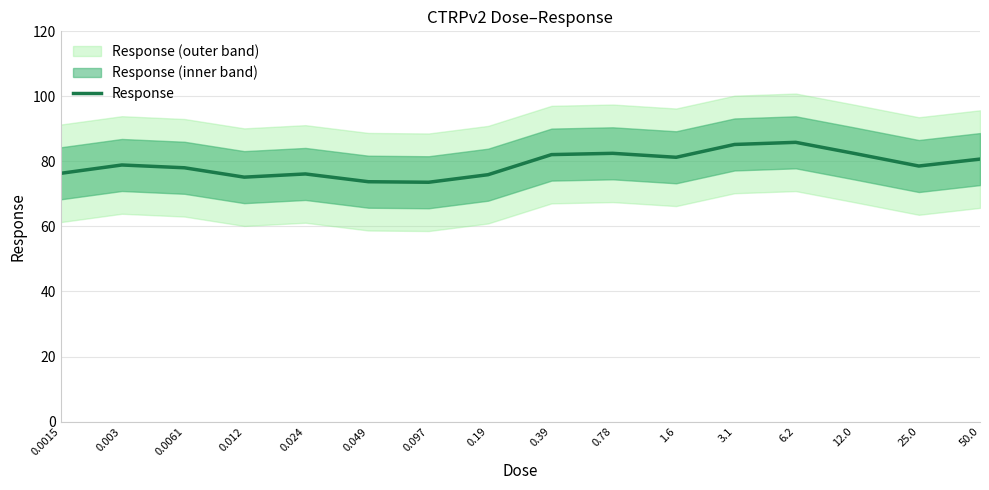

The value at 50.0 is 21.8. True or false?

False